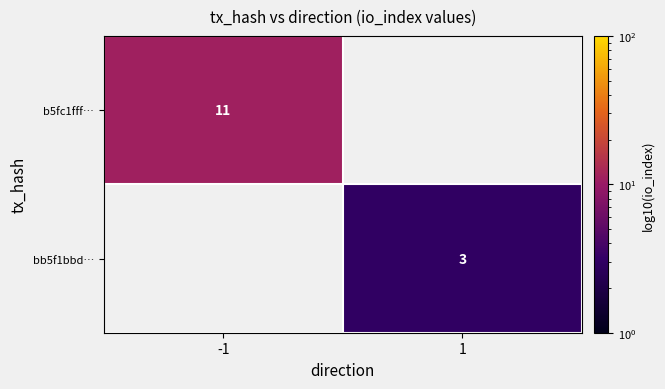

Is it true that b5fc1fff… equals 16 at -1?

False